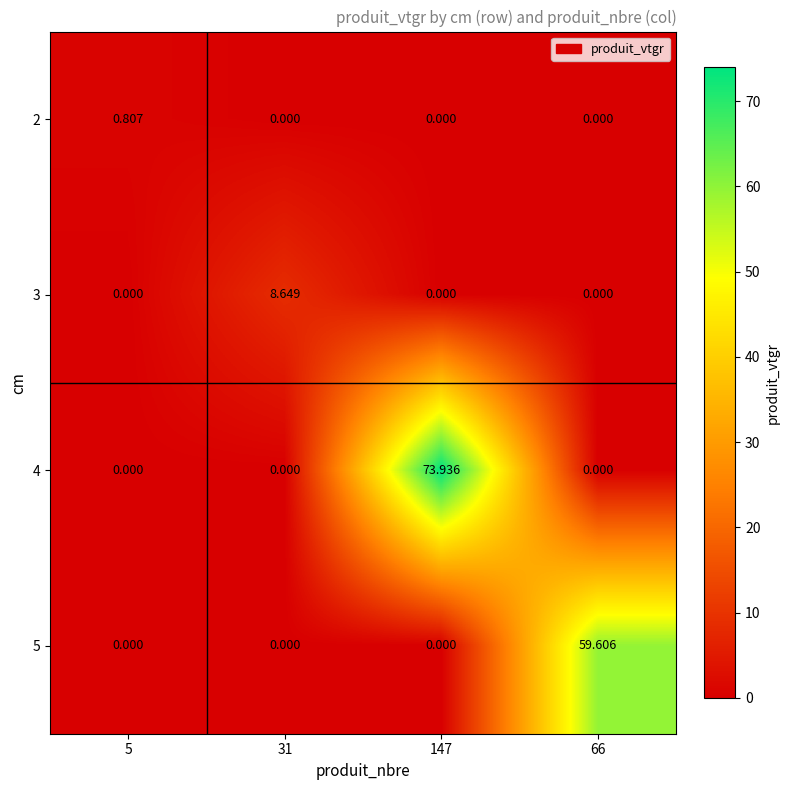

Between 5 and 147, which series saw the biggest shift?

4